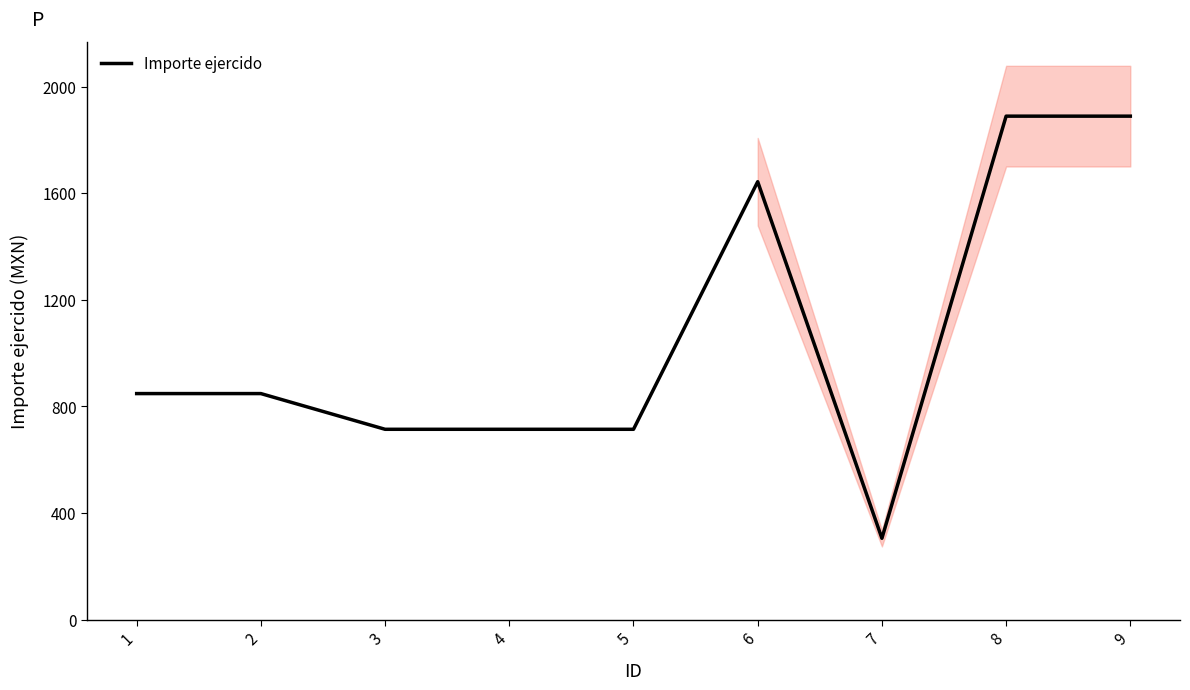

Where is the data nearest to the value 1097?

1